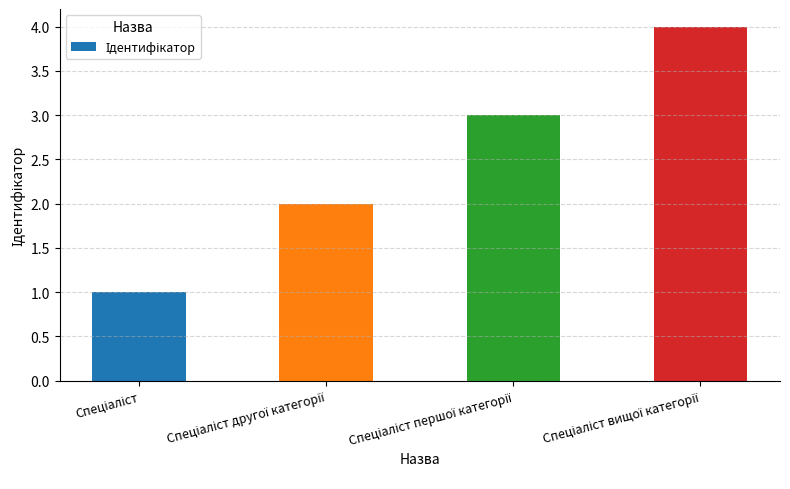

Reading right to left, list all the values displayed in this chart.

4	3	2	1